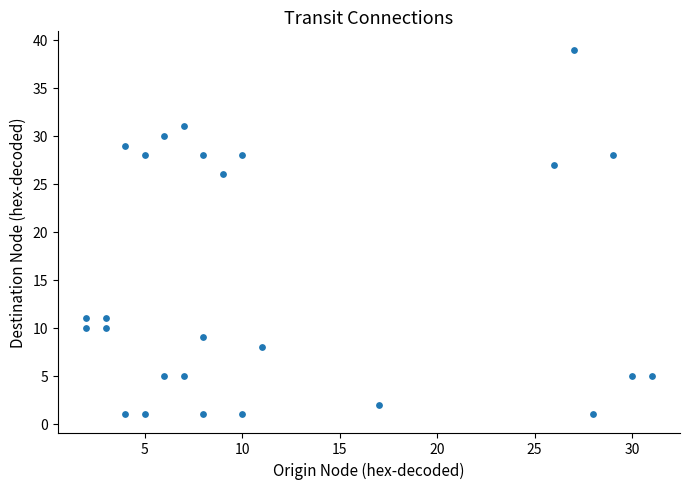

What Y value in the scatter plot is closest to 20?

26